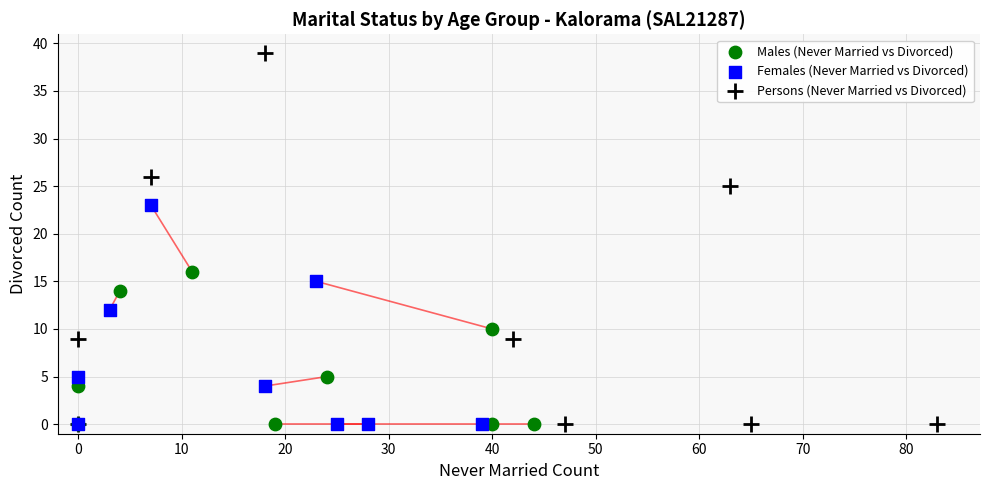

Which series has the largest Y range (max minus min)?

Persons (Never Married vs Divorced)